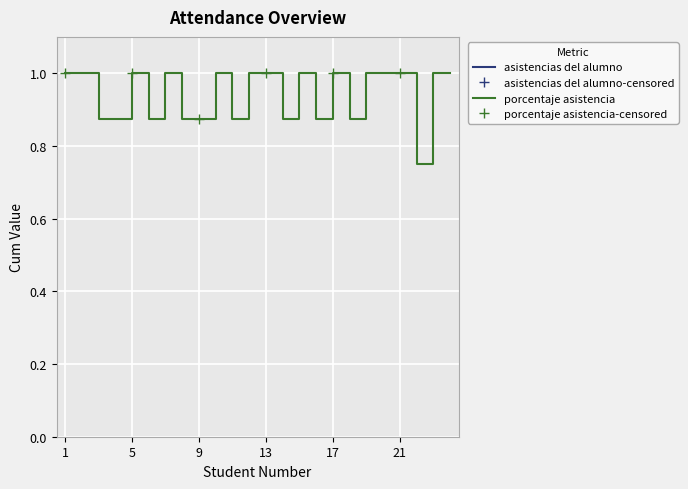

Which series has the largest total across all categories?

asistencias del alumno